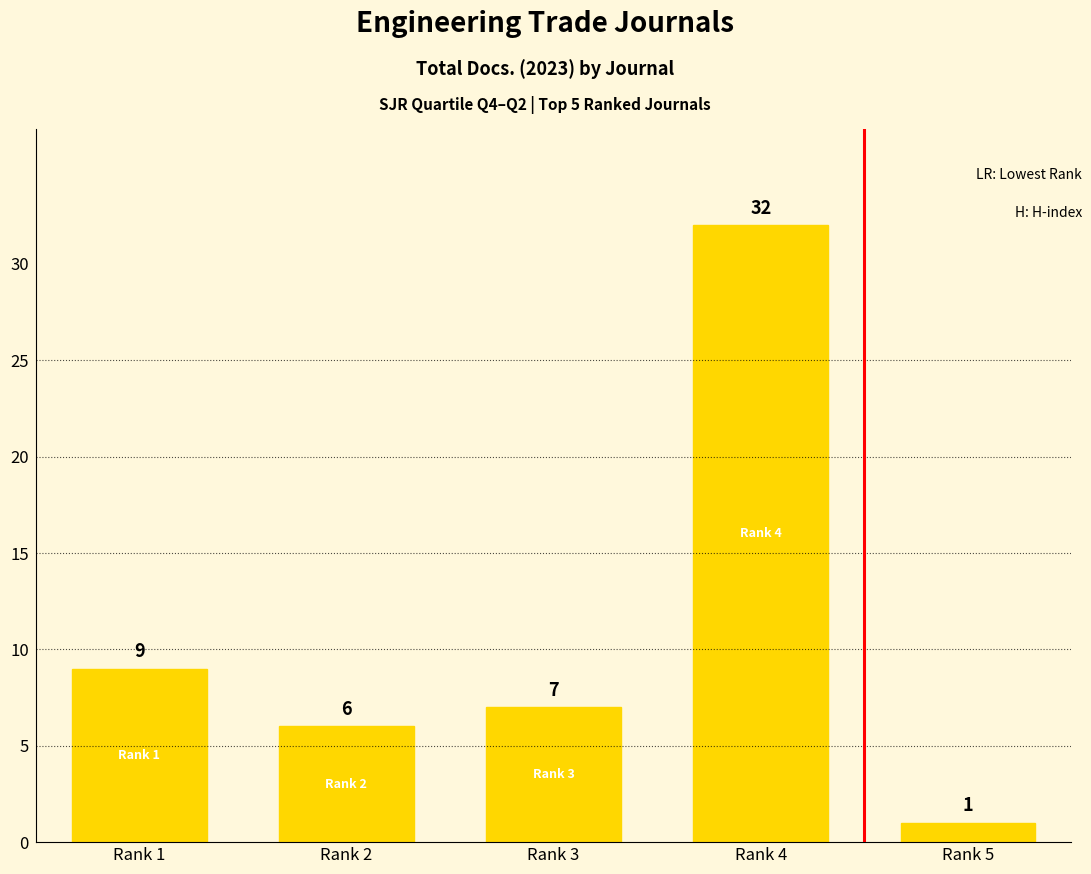

True or false: the data shows 7 at Rank 3.

True